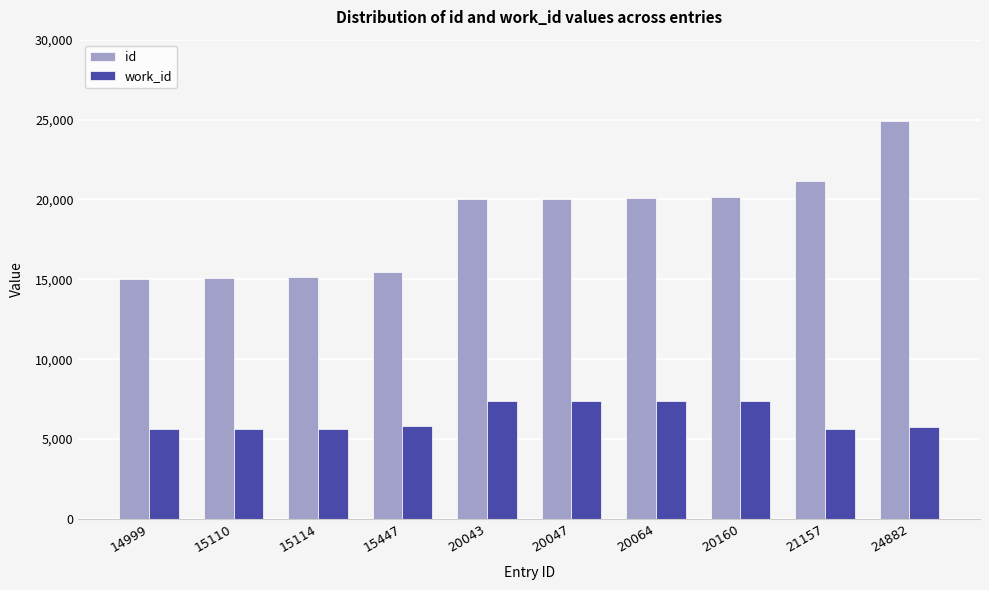

Is it true that work_id equals 8326 at 15447?

False